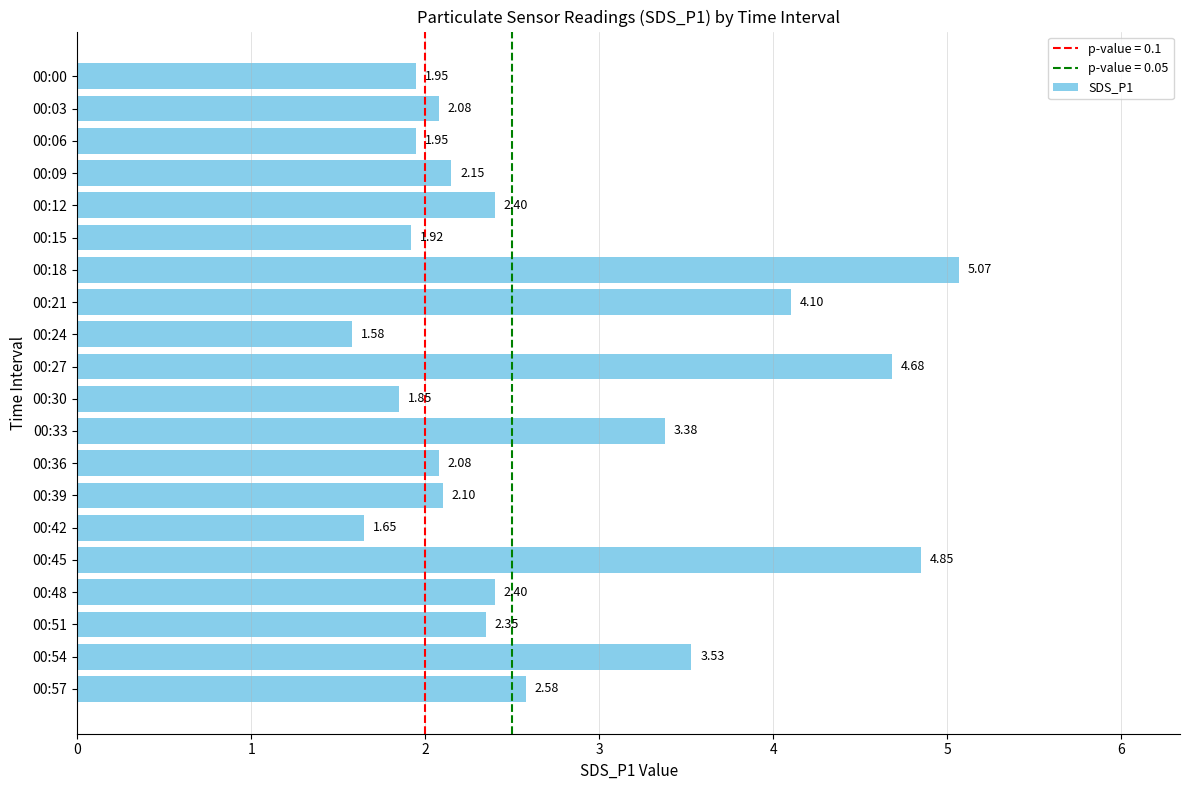

What is the difference between the second highest and minimum values?

3.3